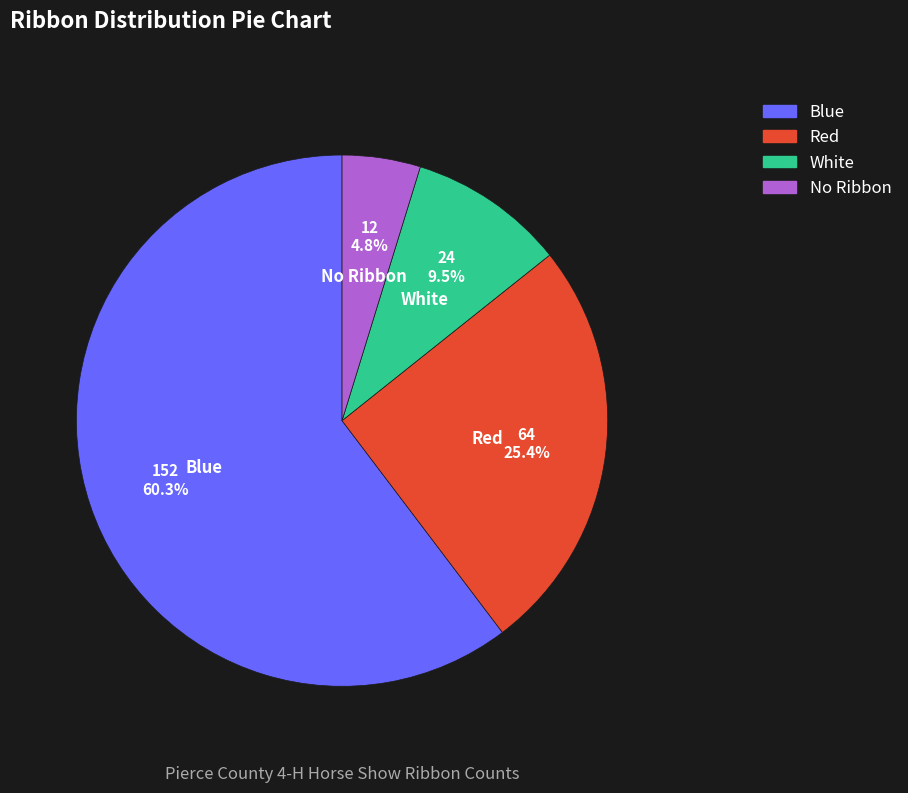

The Blue slice represents 45% of the pie. True or false?

False